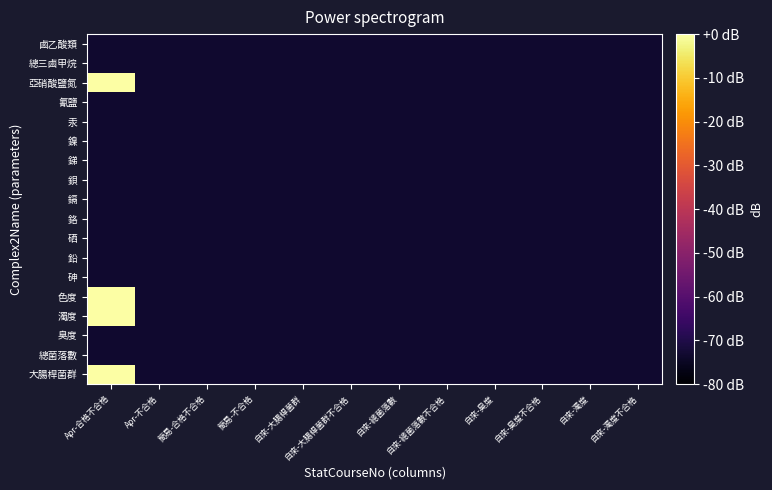

Reading left to right, what are all the values shown in this chart?

大腸桿菌群: Apr-合格不合格=0.0	Apr-不合格=-73.4	簡易-合格不合格=-73.4	簡易-不合格=-73.4	自來-大腸桿菌群=-73.4	自來-大腸桿菌群不合格=-73.4	自來-總菌落數=-73.4	自來-總菌落數不合格=-73.4	自來-臭度=-73.4	自來-臭度不合格=-73.4	自來-濁度=-73.4	自來-濁度不合格=-73.4
總菌落數: Apr-合格不合格=-73.4	Apr-不合格=-73.4	簡易-合格不合格=-73.4	簡易-不合格=-73.4	自來-大腸桿菌群=-73.4	自來-大腸桿菌群不合格=-73.4	自來-總菌落數=-73.4	自來-總菌落數不合格=-73.4	自來-臭度=-73.4	自來-臭度不合格=-73.4	自來-濁度=-73.4	自來-濁度不合格=-73.4
臭度: Apr-合格不合格=-73.4	Apr-不合格=-73.4	簡易-合格不合格=-73.4	簡易-不合格=-73.4	自來-大腸桿菌群=-73.4	自來-大腸桿菌群不合格=-73.4	自來-總菌落數=-73.4	自來-總菌落數不合格=-73.4	自來-臭度=-73.4	自來-臭度不合格=-73.4	自來-濁度=-73.4	自來-濁度不合格=-73.4
濁度: Apr-合格不合格=0.0	Apr-不合格=-73.4	簡易-合格不合格=-73.4	簡易-不合格=-73.4	自來-大腸桿菌群=-73.4	自來-大腸桿菌群不合格=-73.4	自來-總菌落數=-73.4	自來-總菌落數不合格=-73.4	自來-臭度=-73.4	自來-臭度不合格=-73.4	自來-濁度=-73.4	自來-濁度不合格=-73.4
色度: Apr-合格不合格=0.0	Apr-不合格=-73.4	簡易-合格不合格=-73.4	簡易-不合格=-73.4	自來-大腸桿菌群=-73.4	自來-大腸桿菌群不合格=-73.4	自來-總菌落數=-73.4	自來-總菌落數不合格=-73.4	自來-臭度=-73.4	自來-臭度不合格=-73.4	自來-濁度=-73.4	自來-濁度不合格=-73.4
砷: Apr-合格不合格=-73.4	Apr-不合格=-73.4	簡易-合格不合格=-73.4	簡易-不合格=-73.4	自來-大腸桿菌群=-73.4	自來-大腸桿菌群不合格=-73.4	自來-總菌落數=-73.4	自來-總菌落數不合格=-73.4	自來-臭度=-73.4	自來-臭度不合格=-73.4	自來-濁度=-73.4	自來-濁度不合格=-73.4
鉛: Apr-合格不合格=-73.4	Apr-不合格=-73.4	簡易-合格不合格=-73.4	簡易-不合格=-73.4	自來-大腸桿菌群=-73.4	自來-大腸桿菌群不合格=-73.4	自來-總菌落數=-73.4	自來-總菌落數不合格=-73.4	自來-臭度=-73.4	自來-臭度不合格=-73.4	自來-濁度=-73.4	自來-濁度不合格=-73.4
硒: Apr-合格不合格=-73.4	Apr-不合格=-73.4	簡易-合格不合格=-73.4	簡易-不合格=-73.4	自來-大腸桿菌群=-73.4	自來-大腸桿菌群不合格=-73.4	自來-總菌落數=-73.4	自來-總菌落數不合格=-73.4	自來-臭度=-73.4	自來-臭度不合格=-73.4	自來-濁度=-73.4	自來-濁度不合格=-73.4
鉻: Apr-合格不合格=-73.4	Apr-不合格=-73.4	簡易-合格不合格=-73.4	簡易-不合格=-73.4	自來-大腸桿菌群=-73.4	自來-大腸桿菌群不合格=-73.4	自來-總菌落數=-73.4	自來-總菌落數不合格=-73.4	自來-臭度=-73.4	自來-臭度不合格=-73.4	自來-濁度=-73.4	自來-濁度不合格=-73.4
鎘: Apr-合格不合格=-73.4	Apr-不合格=-73.4	簡易-合格不合格=-73.4	簡易-不合格=-73.4	自來-大腸桿菌群=-73.4	自來-大腸桿菌群不合格=-73.4	自來-總菌落數=-73.4	自來-總菌落數不合格=-73.4	自來-臭度=-73.4	自來-臭度不合格=-73.4	自來-濁度=-73.4	自來-濁度不合格=-73.4
鋇: Apr-合格不合格=-73.4	Apr-不合格=-73.4	簡易-合格不合格=-73.4	簡易-不合格=-73.4	自來-大腸桿菌群=-73.4	自來-大腸桿菌群不合格=-73.4	自來-總菌落數=-73.4	自來-總菌落數不合格=-73.4	自來-臭度=-73.4	自來-臭度不合格=-73.4	自來-濁度=-73.4	自來-濁度不合格=-73.4
銻: Apr-合格不合格=-73.4	Apr-不合格=-73.4	簡易-合格不合格=-73.4	簡易-不合格=-73.4	自來-大腸桿菌群=-73.4	自來-大腸桿菌群不合格=-73.4	自來-總菌落數=-73.4	自來-總菌落數不合格=-73.4	自來-臭度=-73.4	自來-臭度不合格=-73.4	自來-濁度=-73.4	自來-濁度不合格=-73.4
鎳: Apr-合格不合格=-73.4	Apr-不合格=-73.4	簡易-合格不合格=-73.4	簡易-不合格=-73.4	自來-大腸桿菌群=-73.4	自來-大腸桿菌群不合格=-73.4	自來-總菌落數=-73.4	自來-總菌落數不合格=-73.4	自來-臭度=-73.4	自來-臭度不合格=-73.4	自來-濁度=-73.4	自來-濁度不合格=-73.4
汞: Apr-合格不合格=-73.4	Apr-不合格=-73.4	簡易-合格不合格=-73.4	簡易-不合格=-73.4	自來-大腸桿菌群=-73.4	自來-大腸桿菌群不合格=-73.4	自來-總菌落數=-73.4	自來-總菌落數不合格=-73.4	自來-臭度=-73.4	自來-臭度不合格=-73.4	自來-濁度=-73.4	自來-濁度不合格=-73.4
氰鹽: Apr-合格不合格=-73.4	Apr-不合格=-73.4	簡易-合格不合格=-73.4	簡易-不合格=-73.4	自來-大腸桿菌群=-73.4	自來-大腸桿菌群不合格=-73.4	自來-總菌落數=-73.4	自來-總菌落數不合格=-73.4	自來-臭度=-73.4	自來-臭度不合格=-73.4	自來-濁度=-73.4	自來-濁度不合格=-73.4
亞硝酸鹽氮: Apr-合格不合格=0.0	Apr-不合格=-73.4	簡易-合格不合格=-73.4	簡易-不合格=-73.4	自來-大腸桿菌群=-73.4	自來-大腸桿菌群不合格=-73.4	自來-總菌落數=-73.4	自來-總菌落數不合格=-73.4	自來-臭度=-73.4	自來-臭度不合格=-73.4	自來-濁度=-73.4	自來-濁度不合格=-73.4
總三鹵甲烷: Apr-合格不合格=-73.4	Apr-不合格=-73.4	簡易-合格不合格=-73.4	簡易-不合格=-73.4	自來-大腸桿菌群=-73.4	自來-大腸桿菌群不合格=-73.4	自來-總菌落數=-73.4	自來-總菌落數不合格=-73.4	自來-臭度=-73.4	自來-臭度不合格=-73.4	自來-濁度=-73.4	自來-濁度不合格=-73.4
鹵乙酸類: Apr-合格不合格=-73.4	Apr-不合格=-73.4	簡易-合格不合格=-73.4	簡易-不合格=-73.4	自來-大腸桿菌群=-73.4	自來-大腸桿菌群不合格=-73.4	自來-總菌落數=-73.4	自來-總菌落數不合格=-73.4	自來-臭度=-73.4	自來-臭度不合格=-73.4	自來-濁度=-73.4	自來-濁度不合格=-73.4